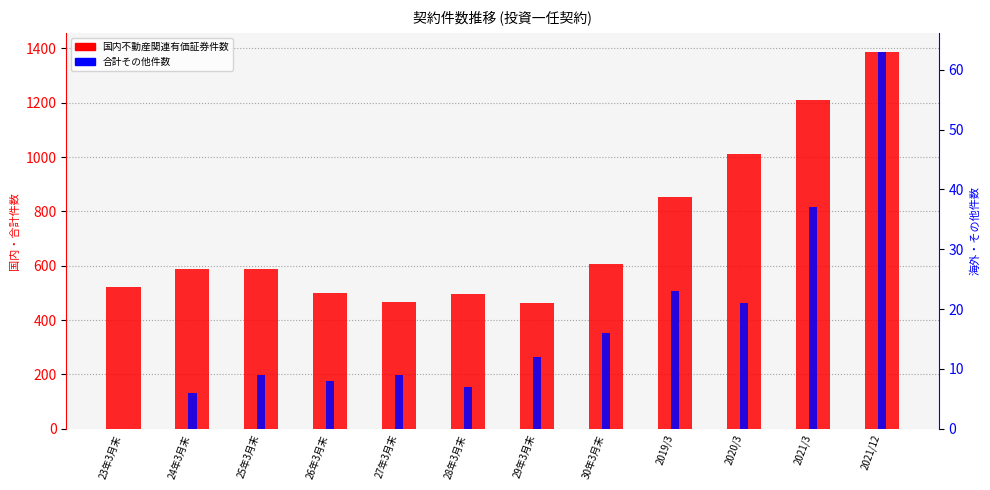

How many distinct data groups are displayed?

2